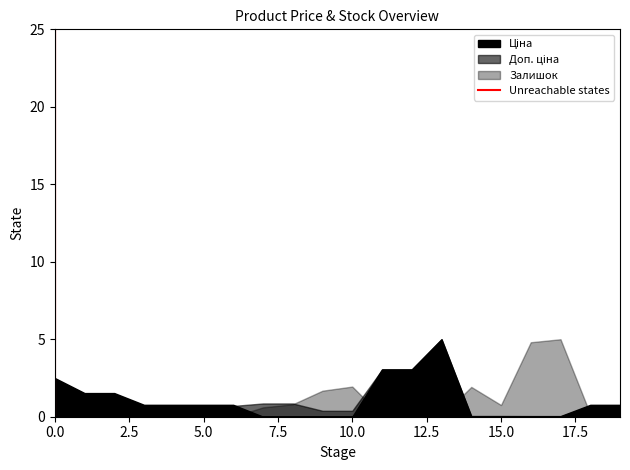

Does the chart have visible grid lines?

No